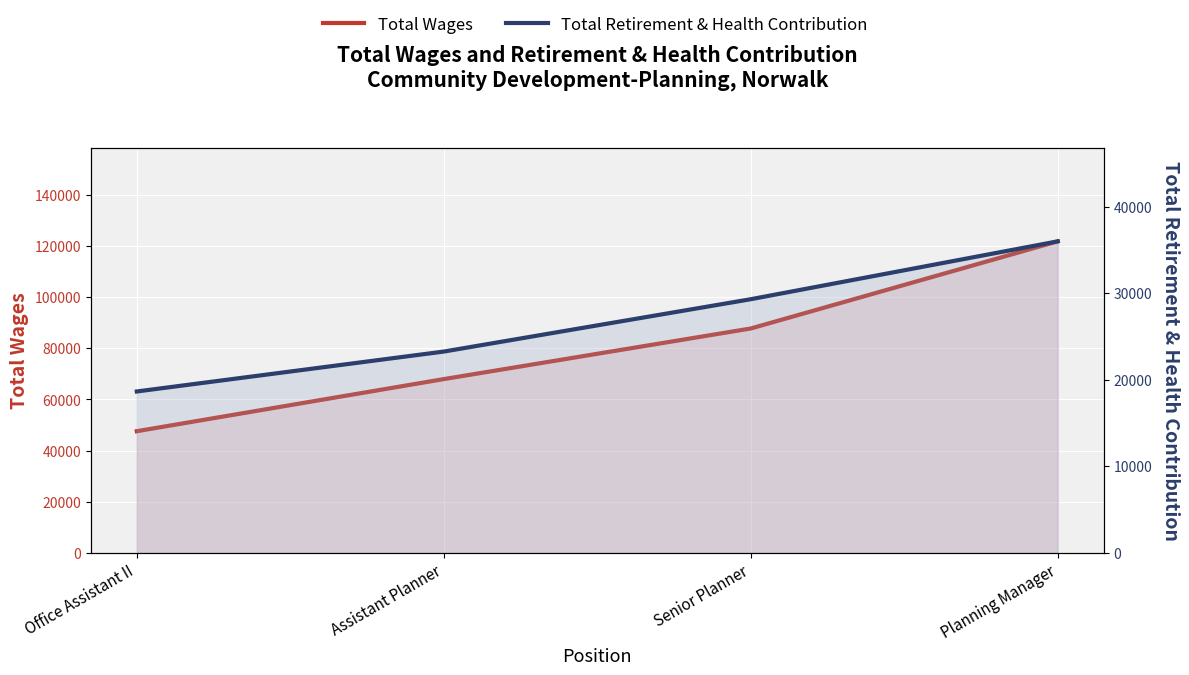

Reading left to right, transcribe all the data shown in this chart.

Total Wages: 47564	67944	87734	121822
Total Retirement & Health Contribution: 18642	23253	29301	35988